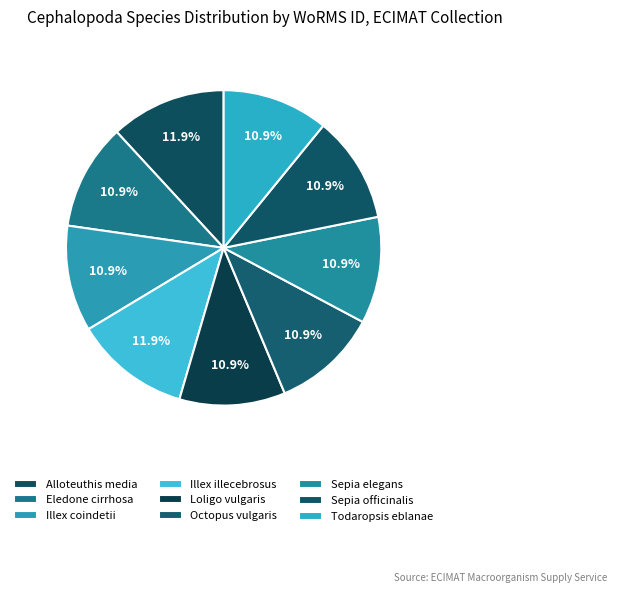

How many slices are in this pie chart?

9